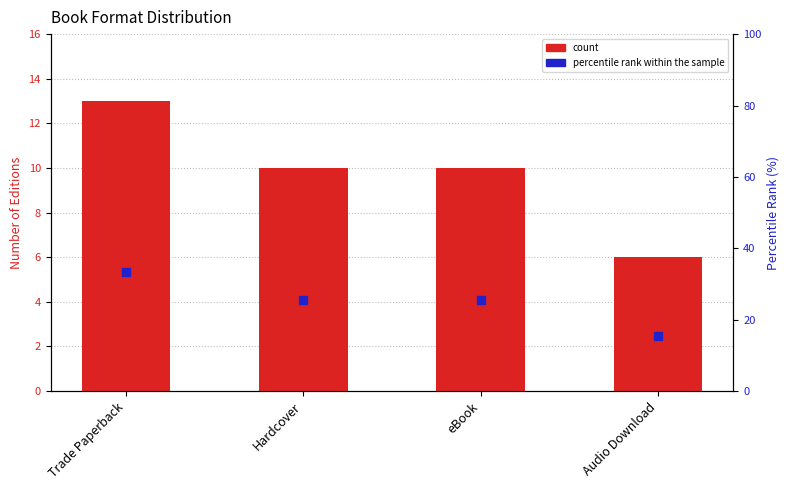

At which category is the sum across all series the highest?

Trade Paperback